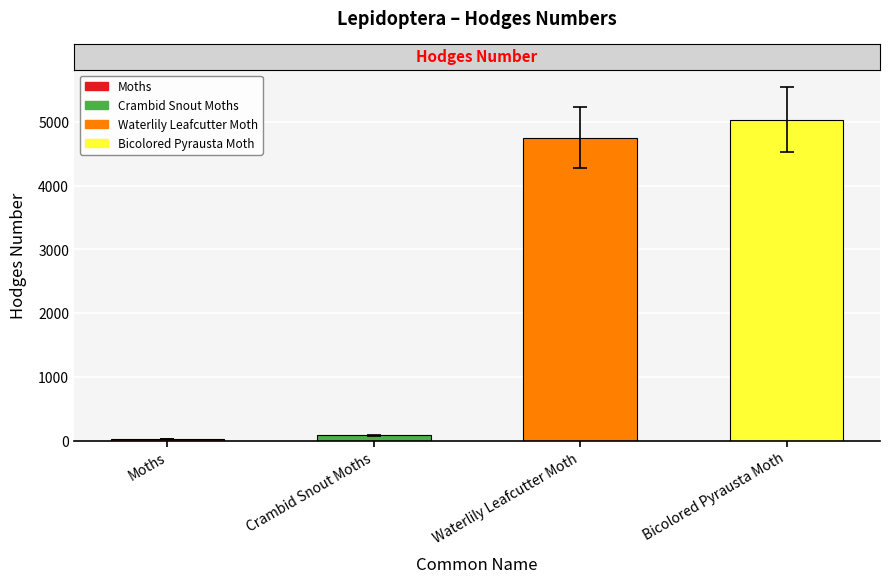

At which category does the chart reach its minimum across all series?

Moths